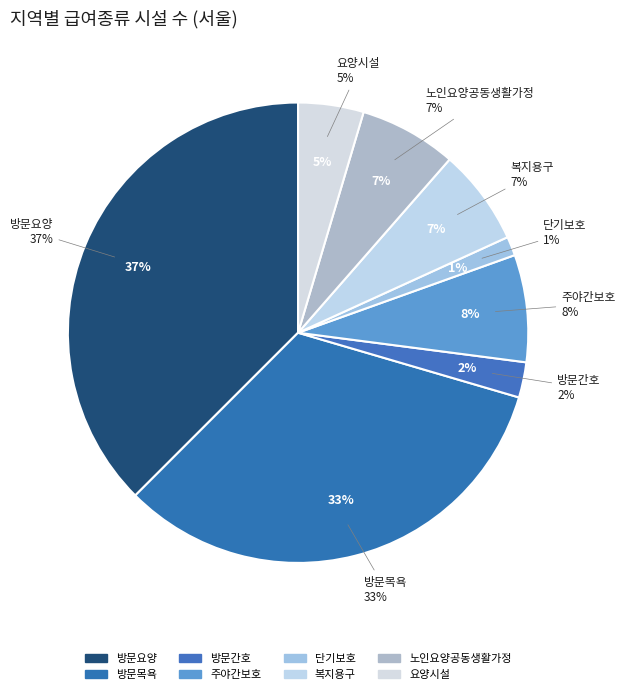

To the nearest percent, what percentage of the pie is 주야간보호?

8%